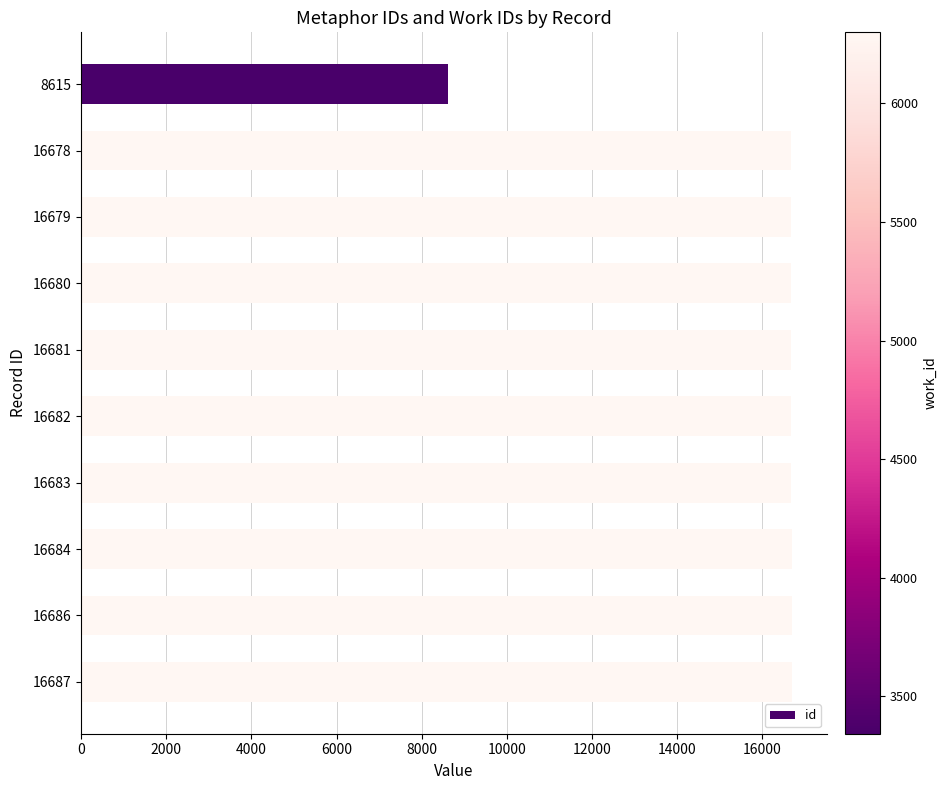

What is the average value?

15876